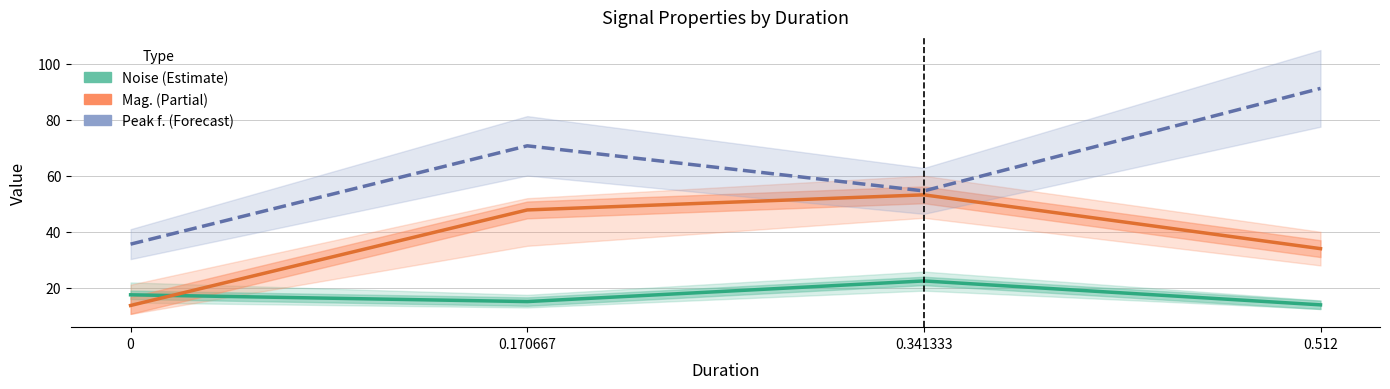

In peak f. (offset), how many points are higher than both neighbors (excluding endpoints)?

1